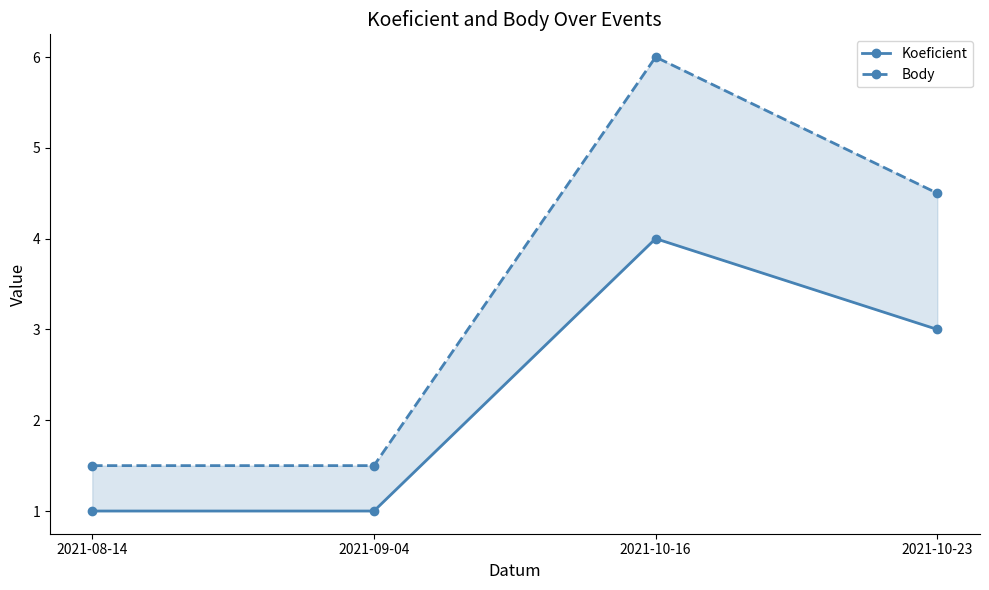

How many values in the Koeficient series are below 3?

2